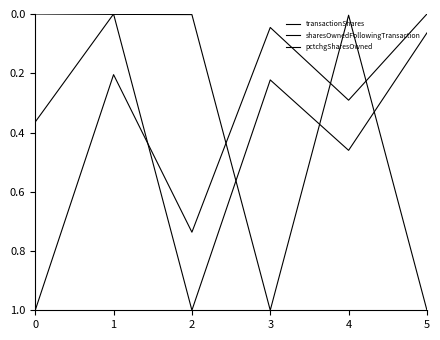

Where is the first local minimum for transactionShares?

1